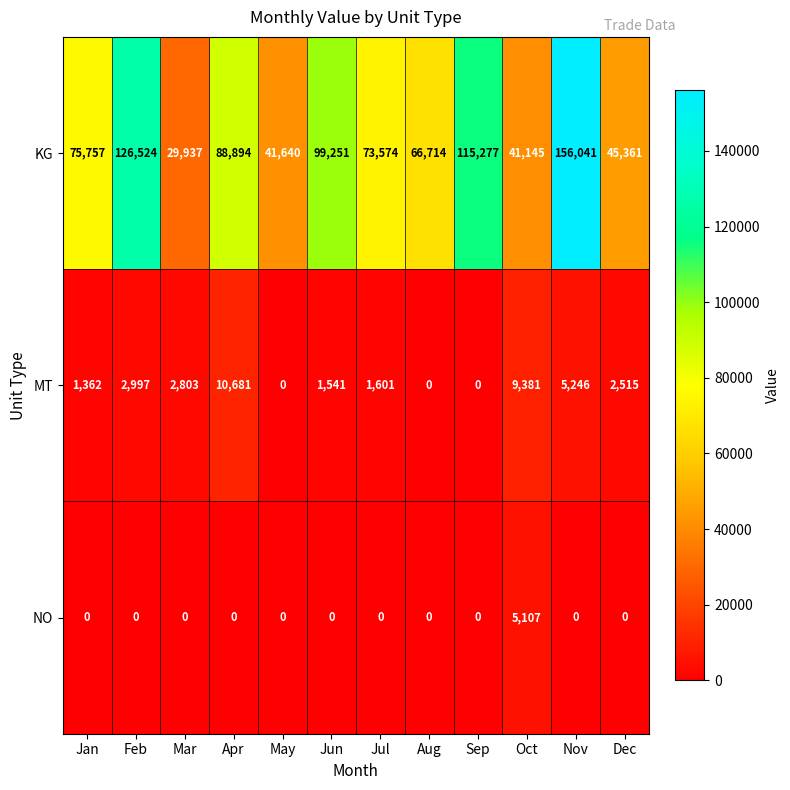

At Jun, list the series in order from largest to smallest.

KG, MT, NO